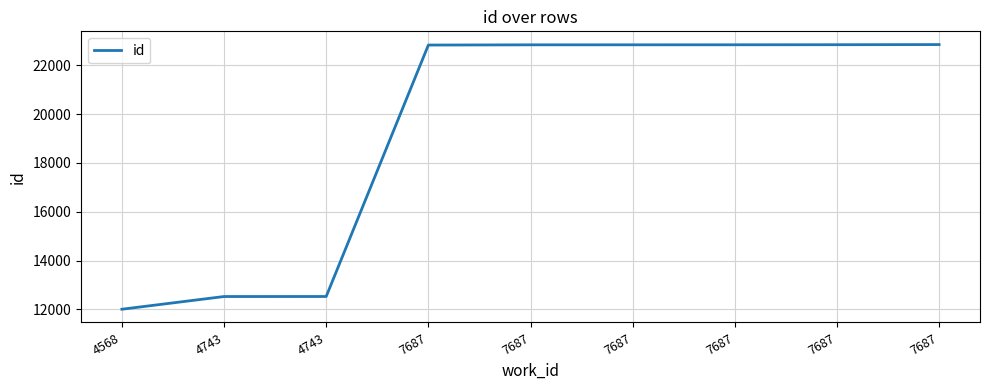

What is the sum of the values at 4568 and 7687?

34833